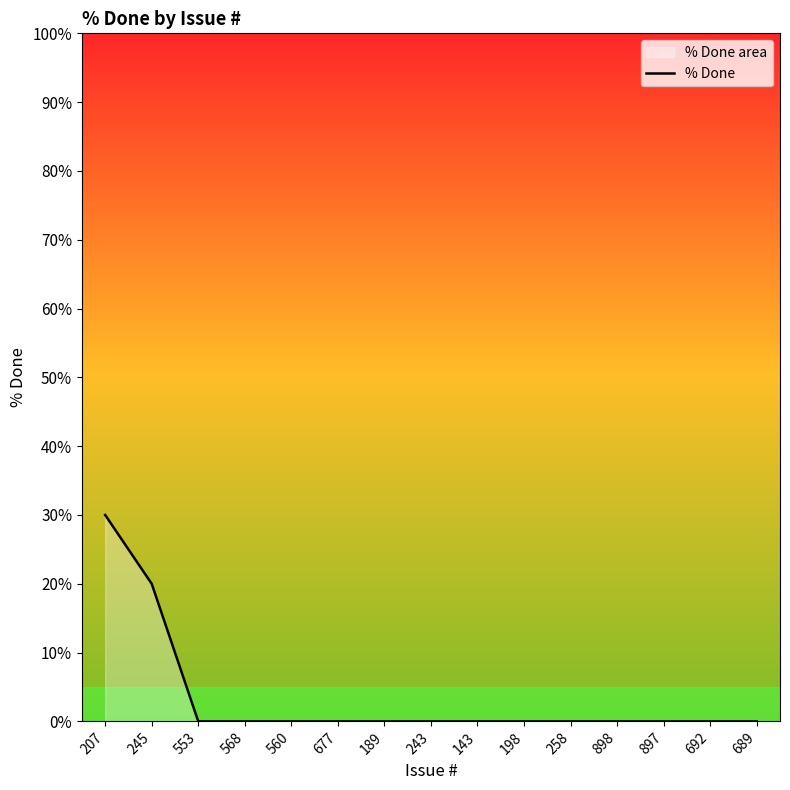

Rank the categories by value from highest to lowest.

207, 245, 553, 568, 560, 677, 189, 243, 143, 198, 258, 898, 897, 692, 689